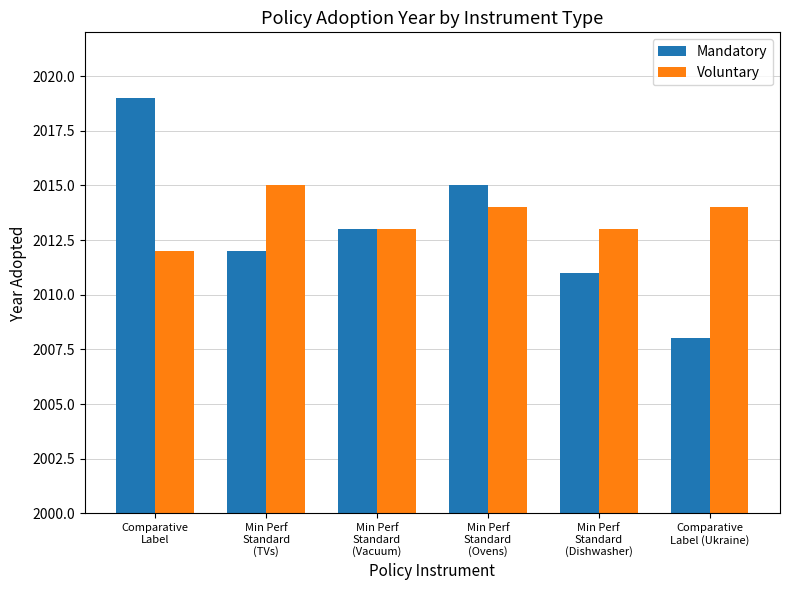

What is the difference between the second highest and minimum values in the Mandatory series?

7